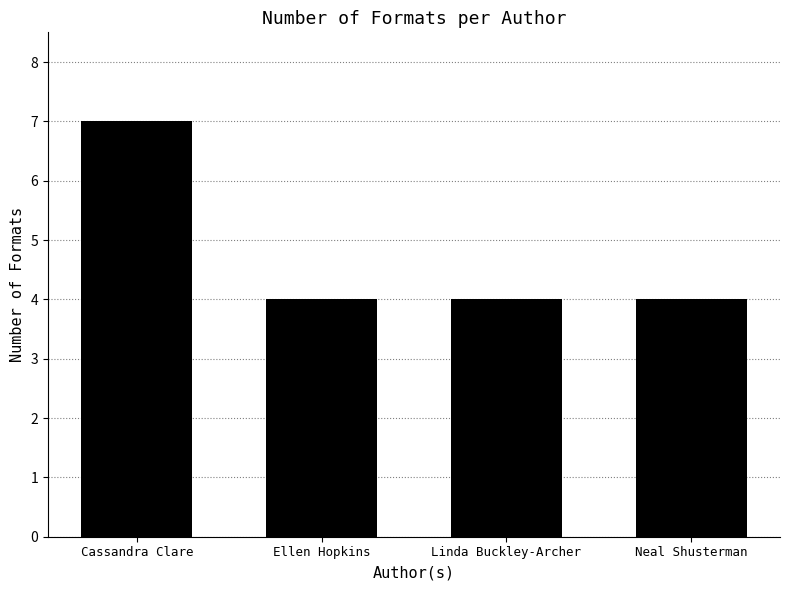

What is the maximum value shown in the chart?

7